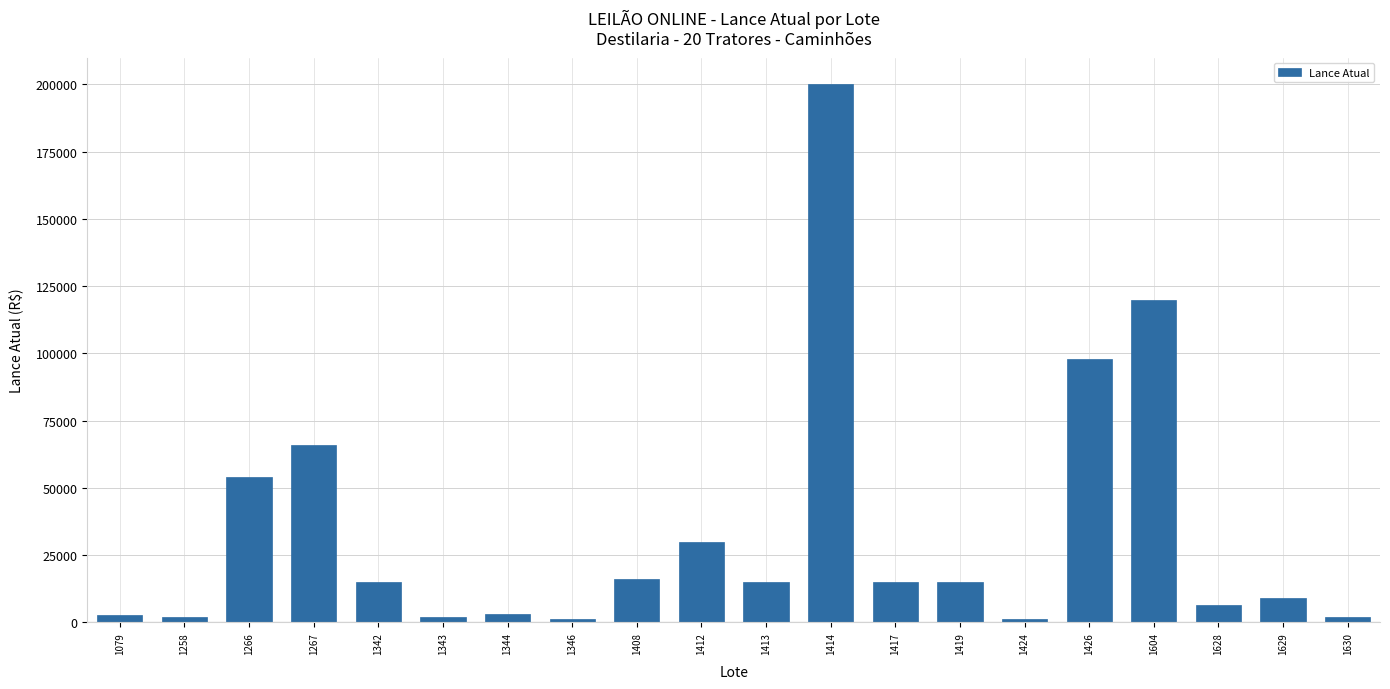

What is the difference between the second highest and minimum values?

119000